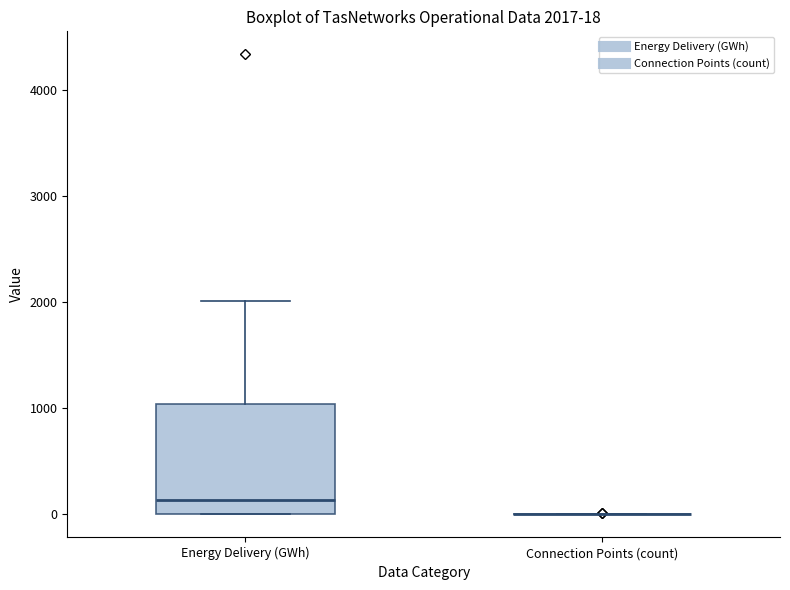

Comparing the boxes themselves (not the whiskers), which one is the tallest?

Energy Delivery (GWh)